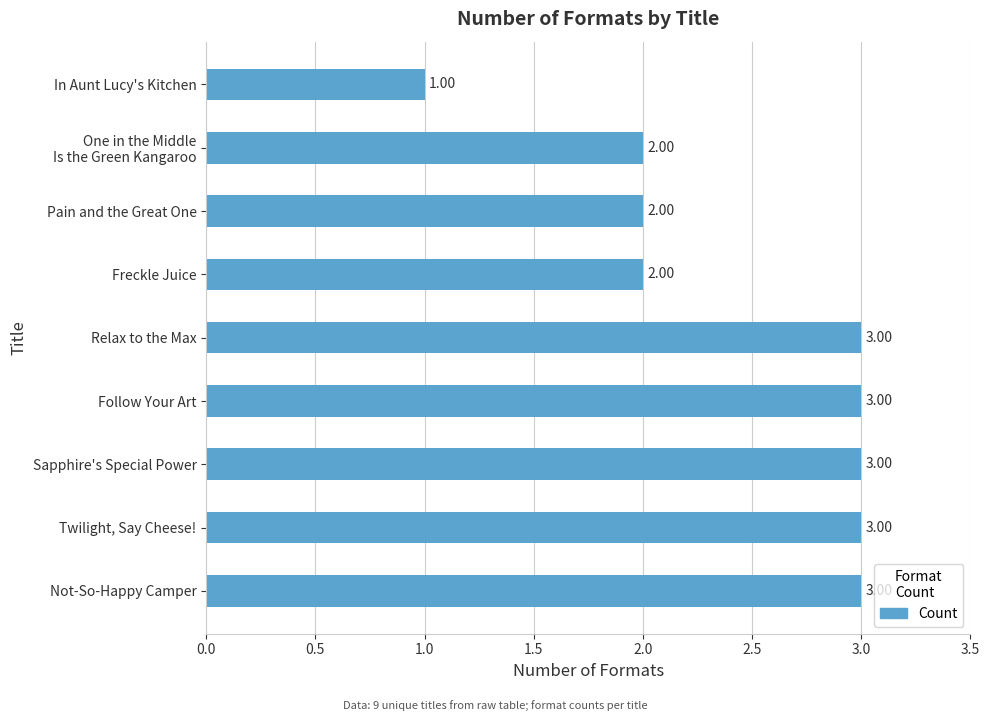

What is the ratio of the value at In Aunt Lucy's Kitchen to the value at Follow Your Art?

0.3